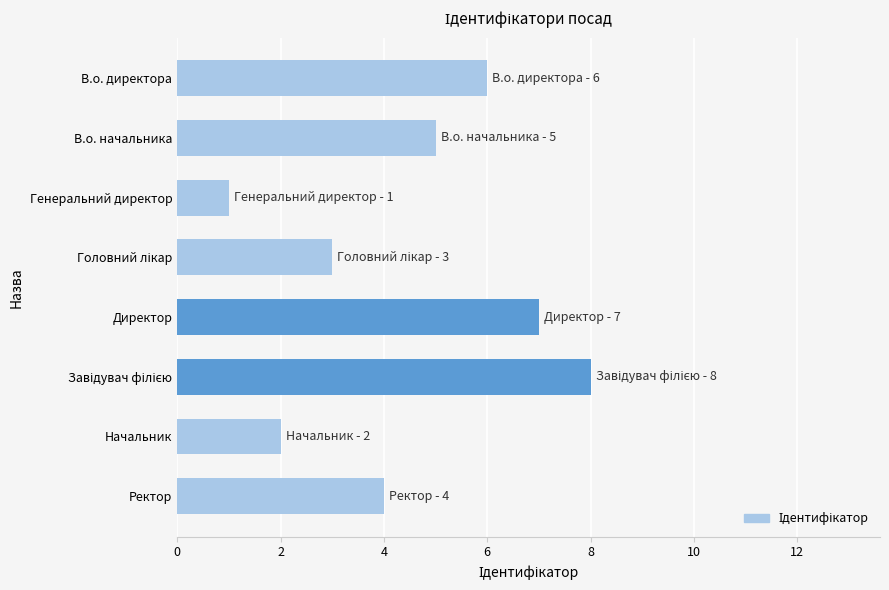

What is the difference between the values at Ректор and Директор?

3